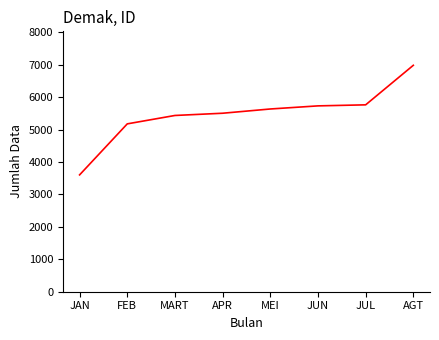

What is the change in value from JUN to AGT?

+1252